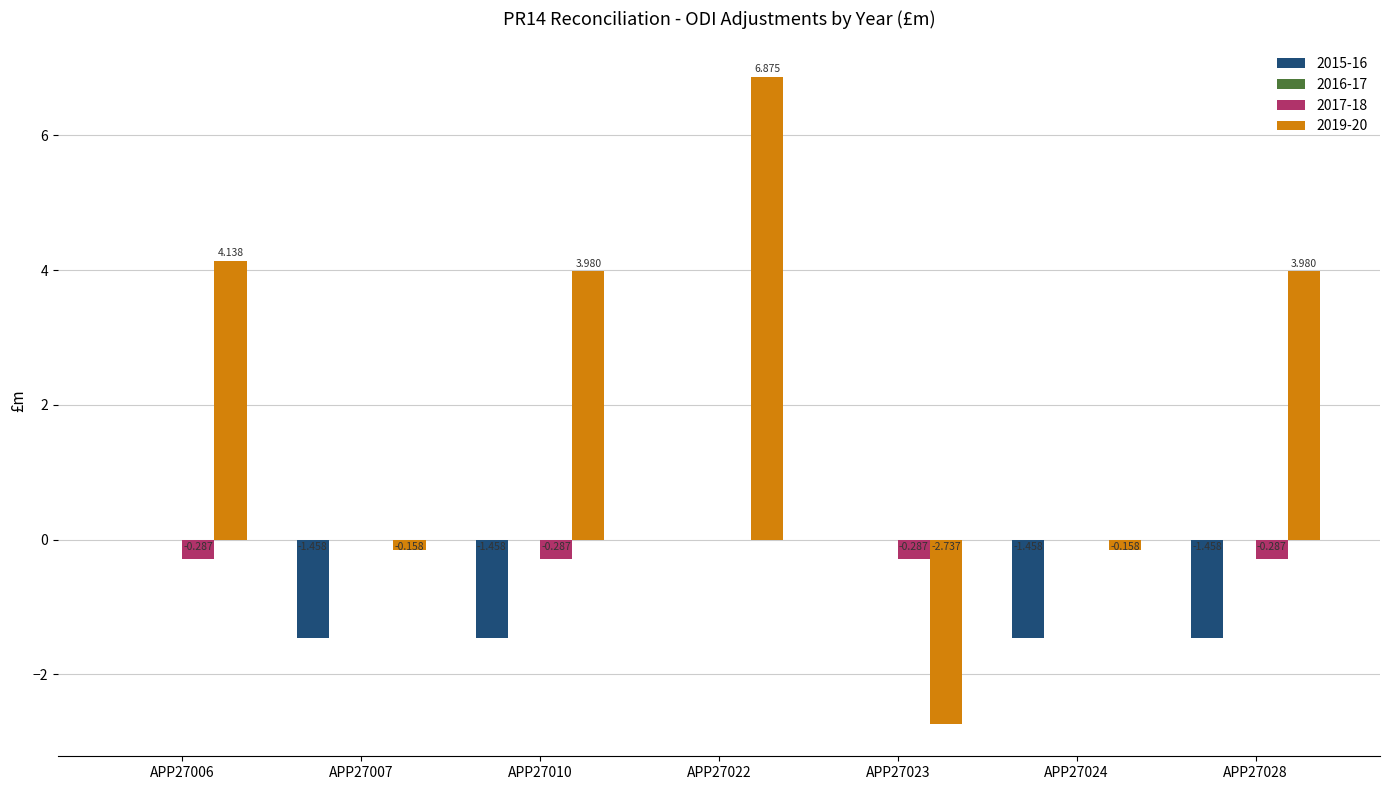

Count the number of categories in the chart.

7